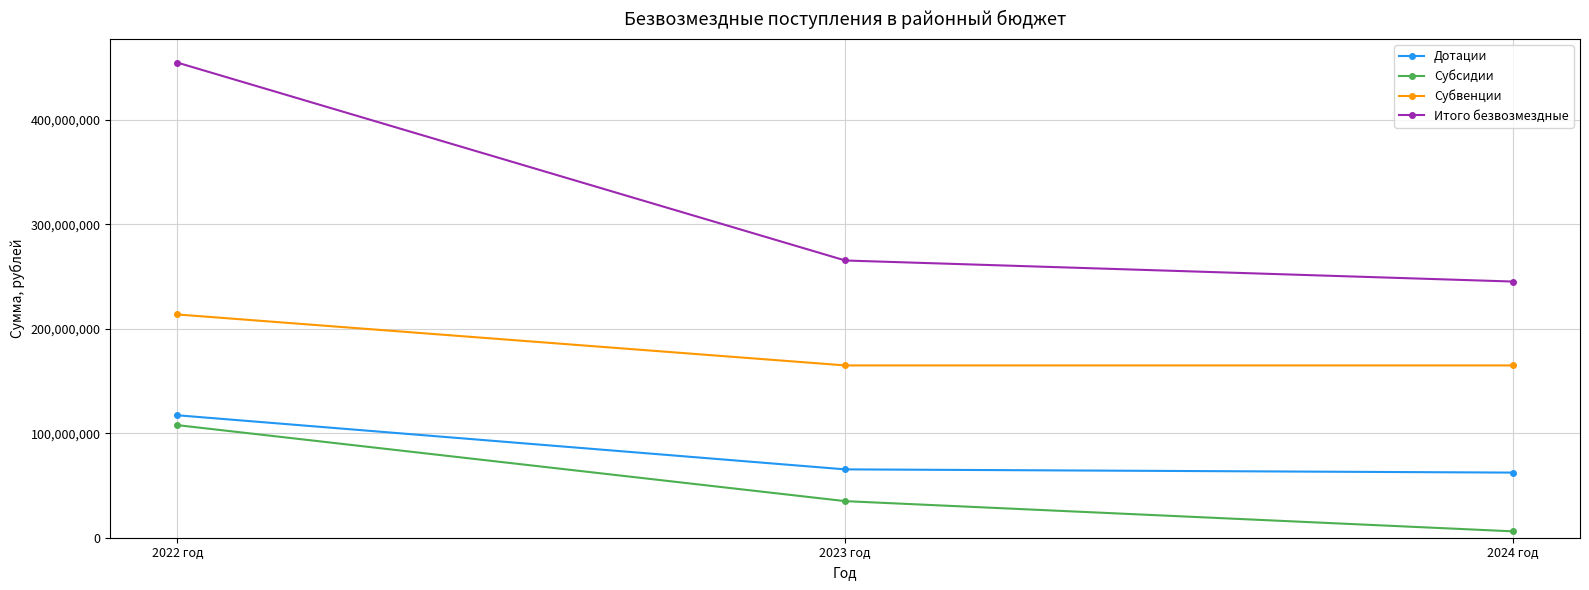

List the labels in order of Субсидии value, smallest first.

2024 год, 2023 год, 2022 год